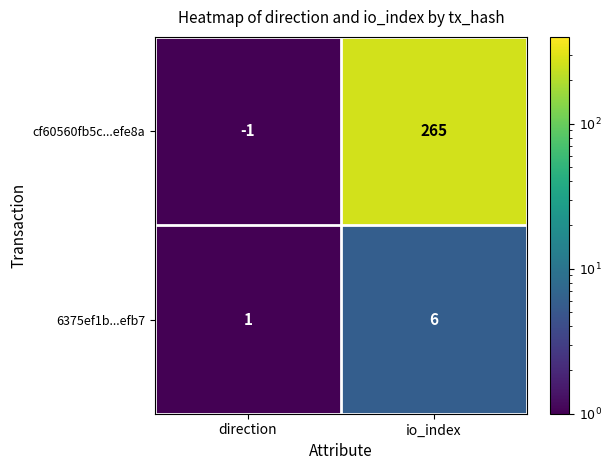

Which series changed the most between direction and io_index?

cf60560fb5c...efe8a